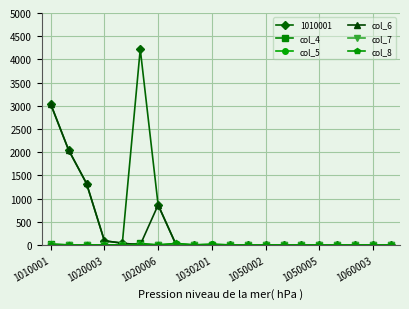

Count the number of categories in the chart.

20